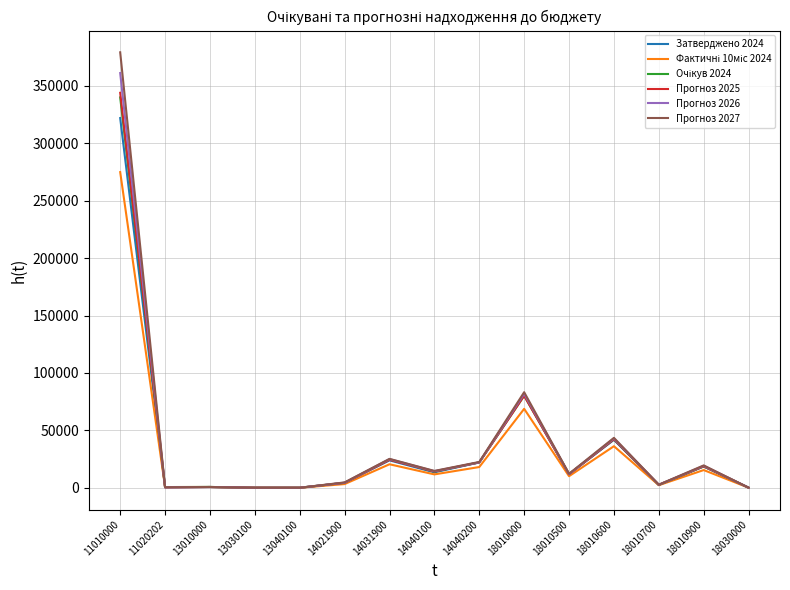

What is the approximate value of Прогноз 2027 at 18010000?

83265.0